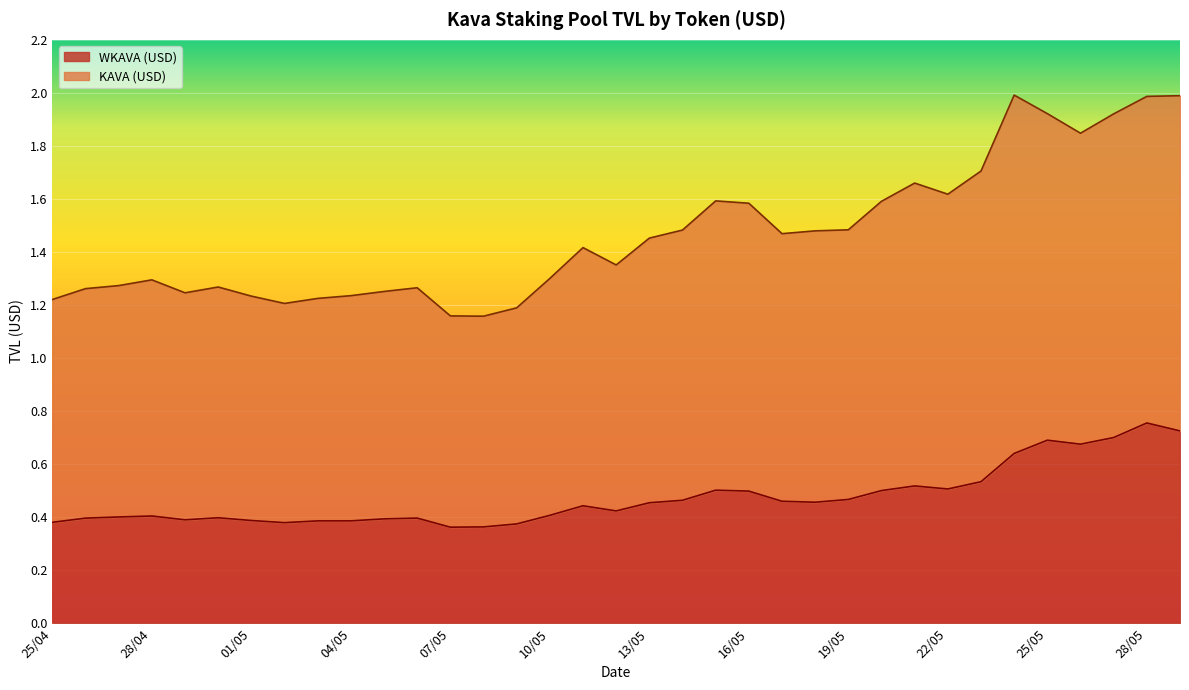

List the series in order of their overall mean, lowest first.

WKAVA (USD), KAVA (USD)